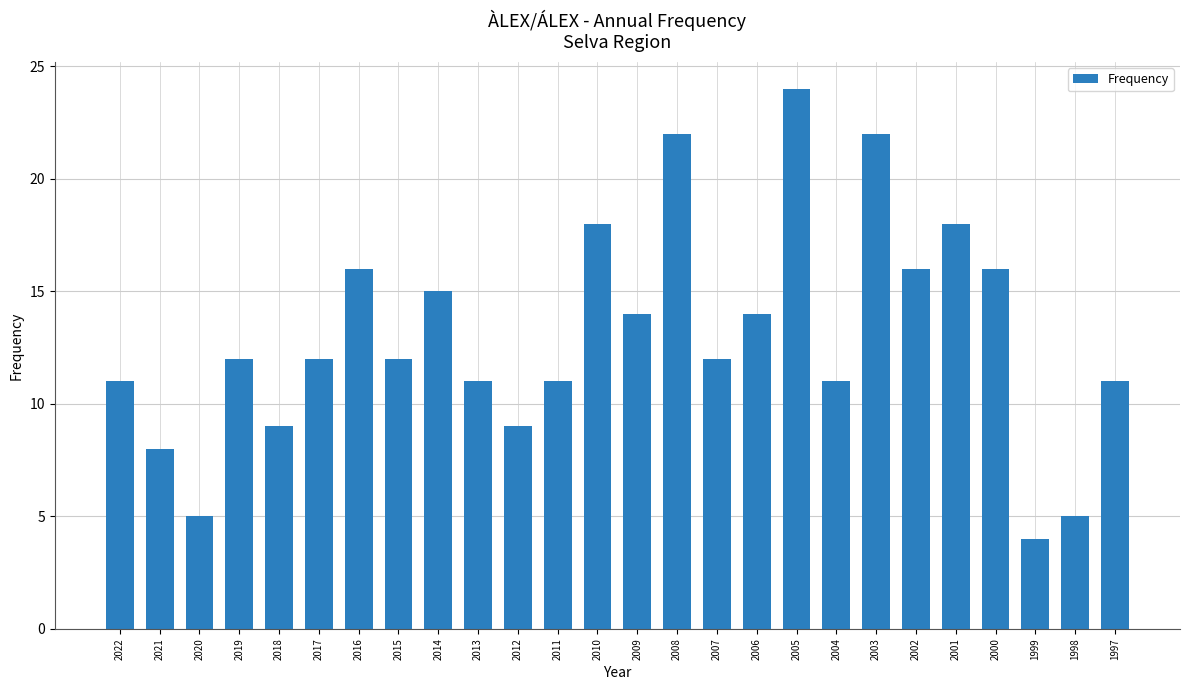

What is the maximum value shown in the chart?

24